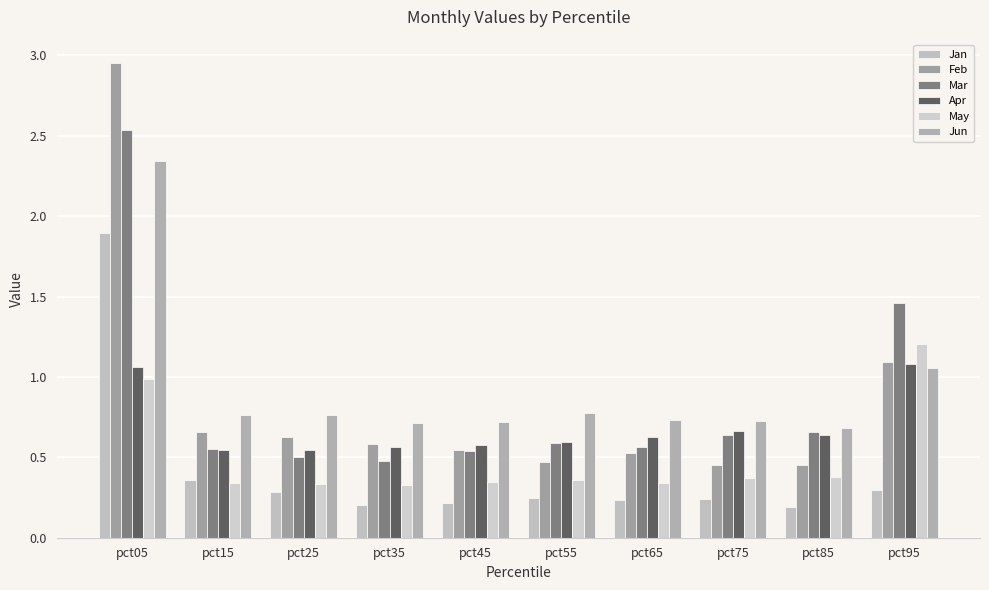

List the series in order of their peak value, lowest first.

Apr, May, Jan, Jun, Mar, Feb